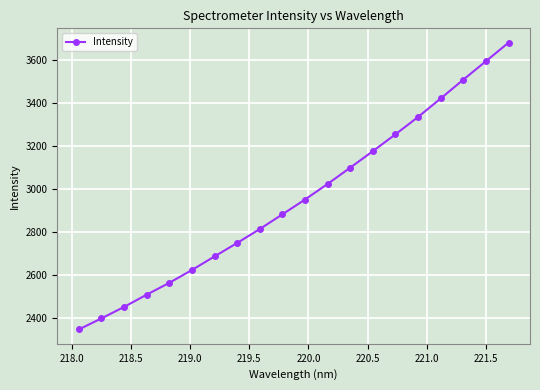

What is the average value?

2952.9